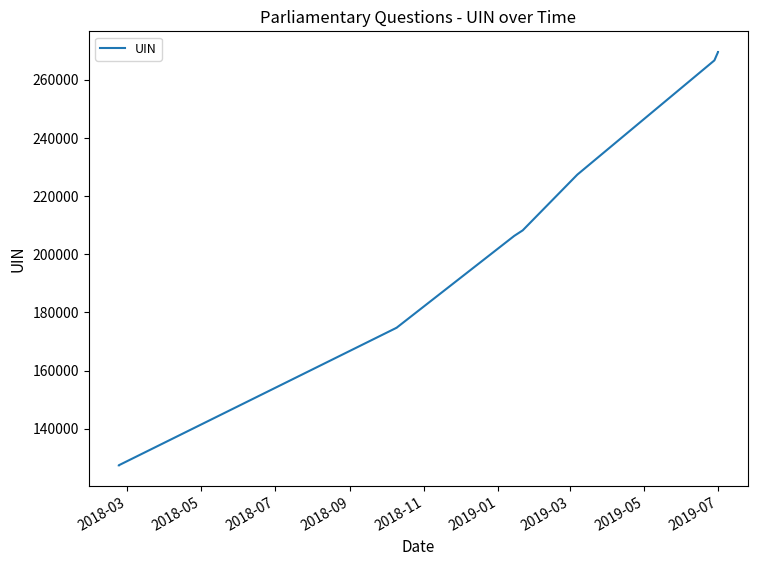

What is the value of the 7th point from the left?

227407